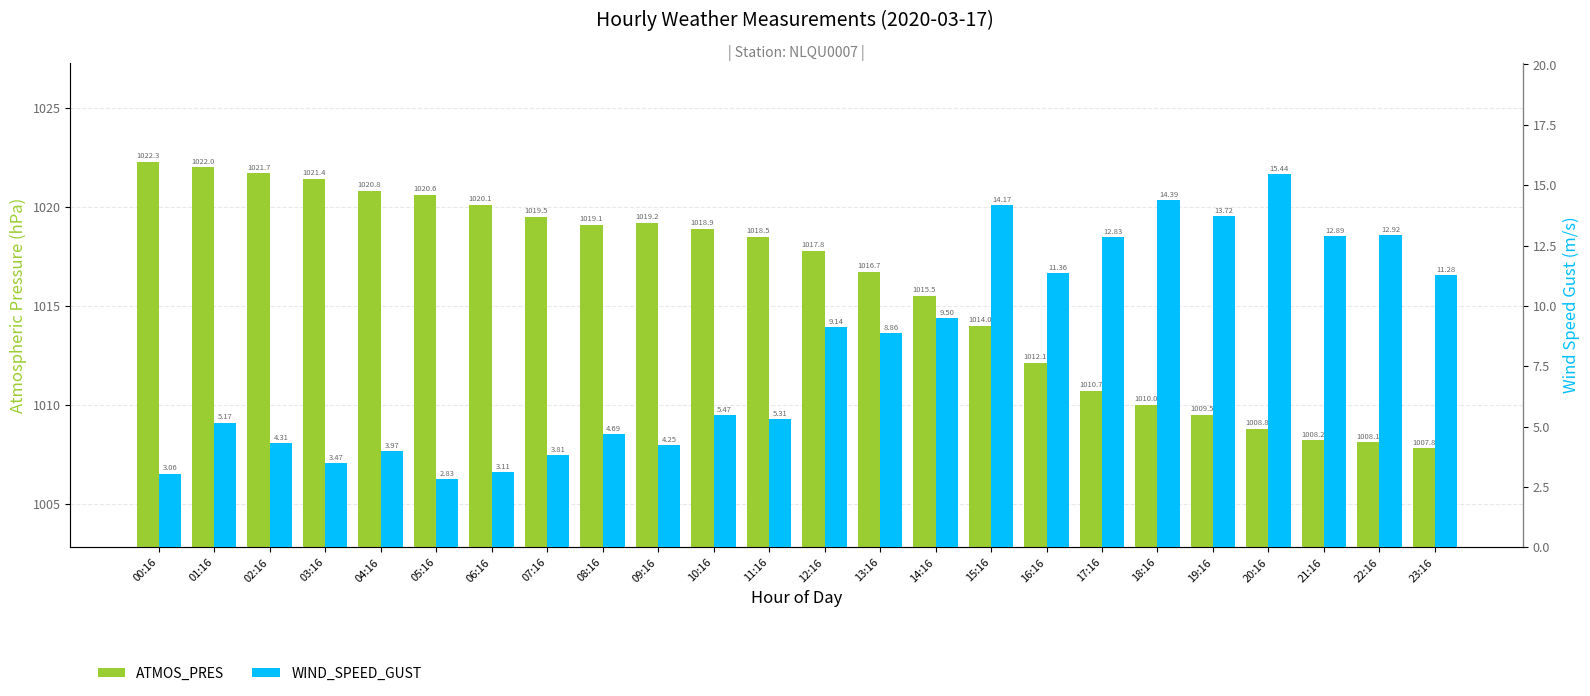

What is the sum of all ATMOS_PRES values?

24383.3